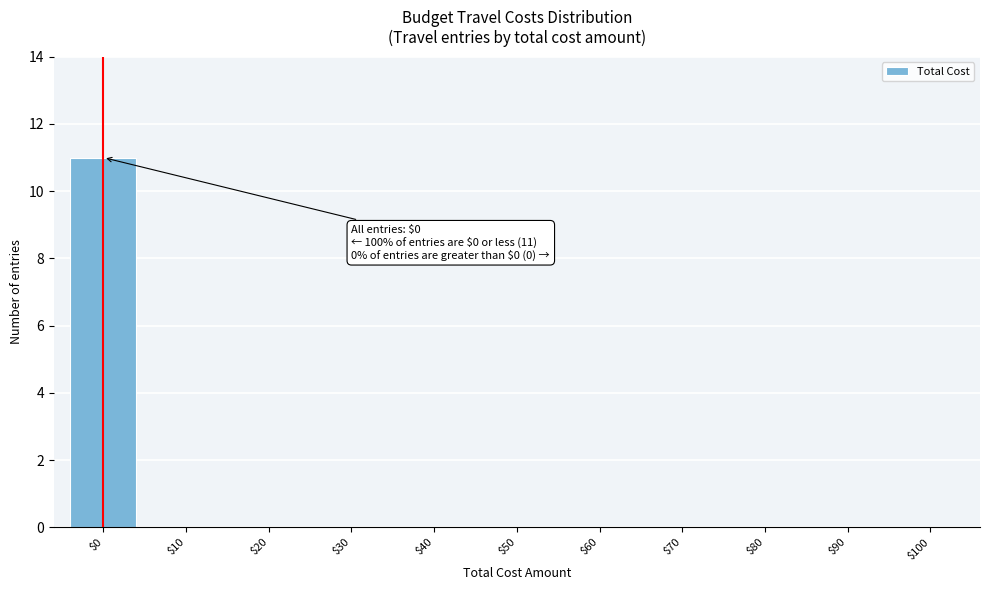

What is the sum of all values?

11